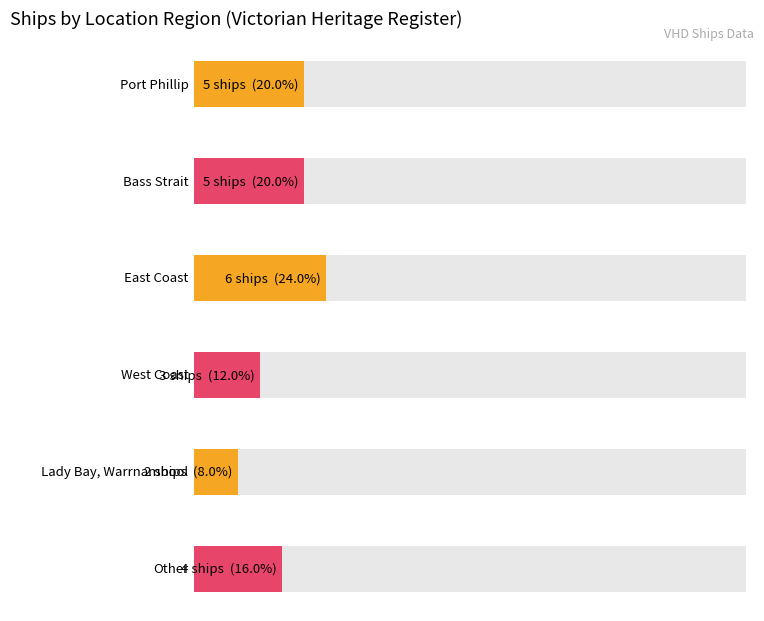

Approximately how many times larger is the value at Lady Bay compared to Other?

0.5